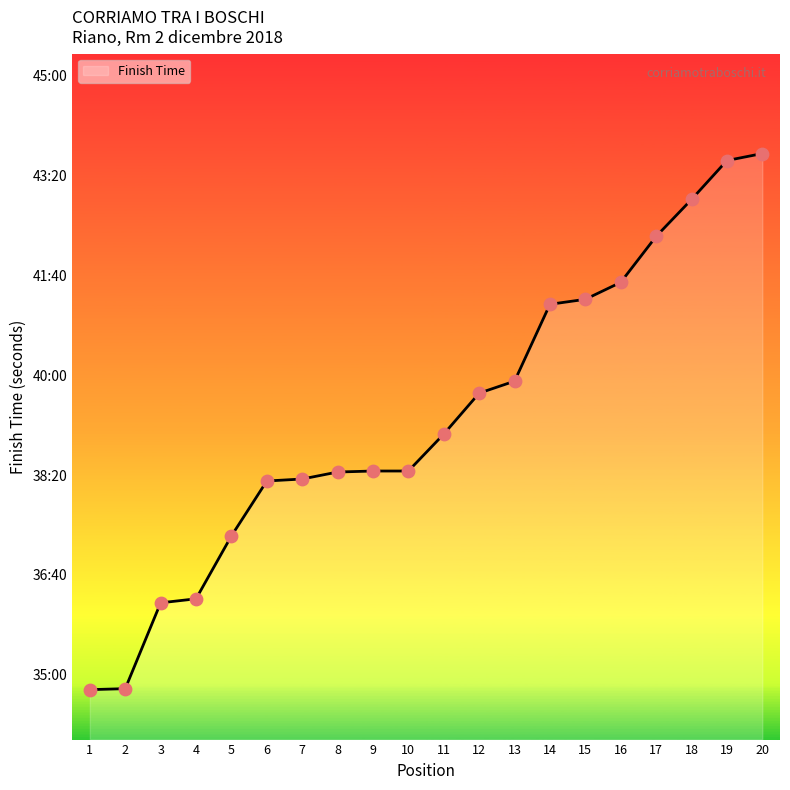

What is the ratio of the value at 4 to the value at 2?

1.0